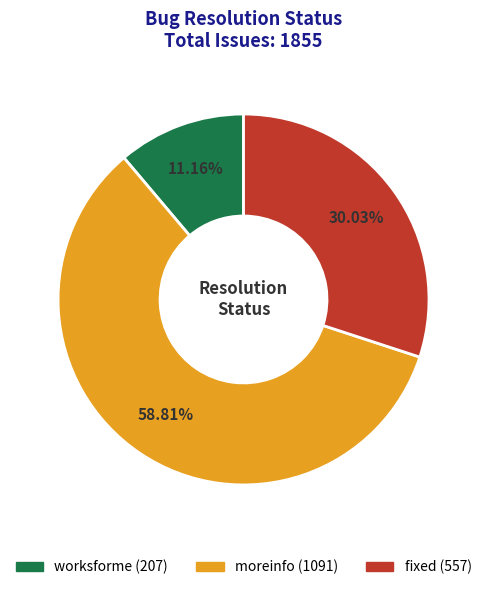

Rank the categories by value from highest to lowest.

moreinfo, fixed, worksforme